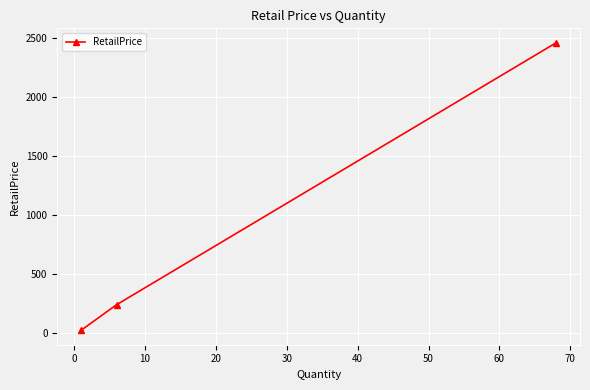

What is the maximum value shown in the chart?

2463.0